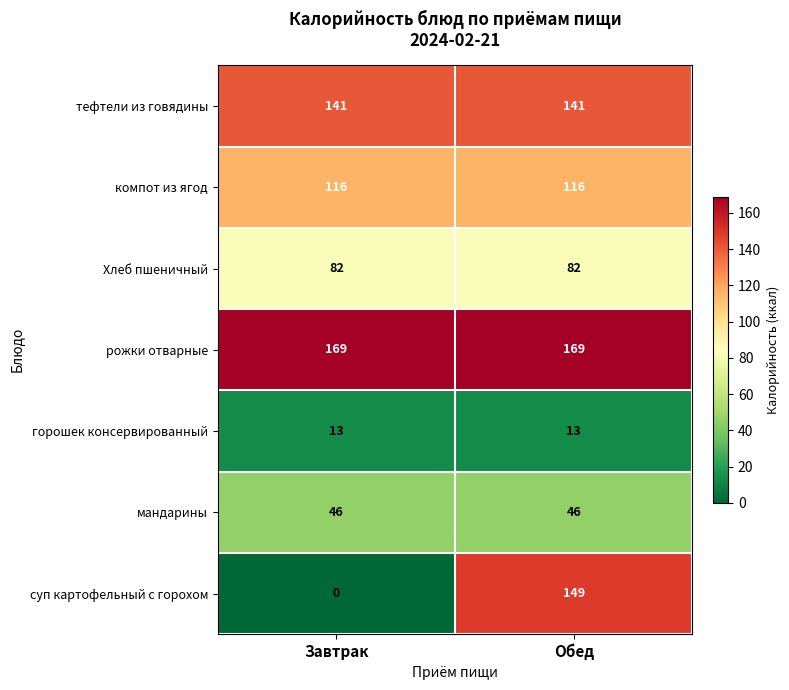

True or false: Хлеб пшеничный has a value of 120 at Обед.

False